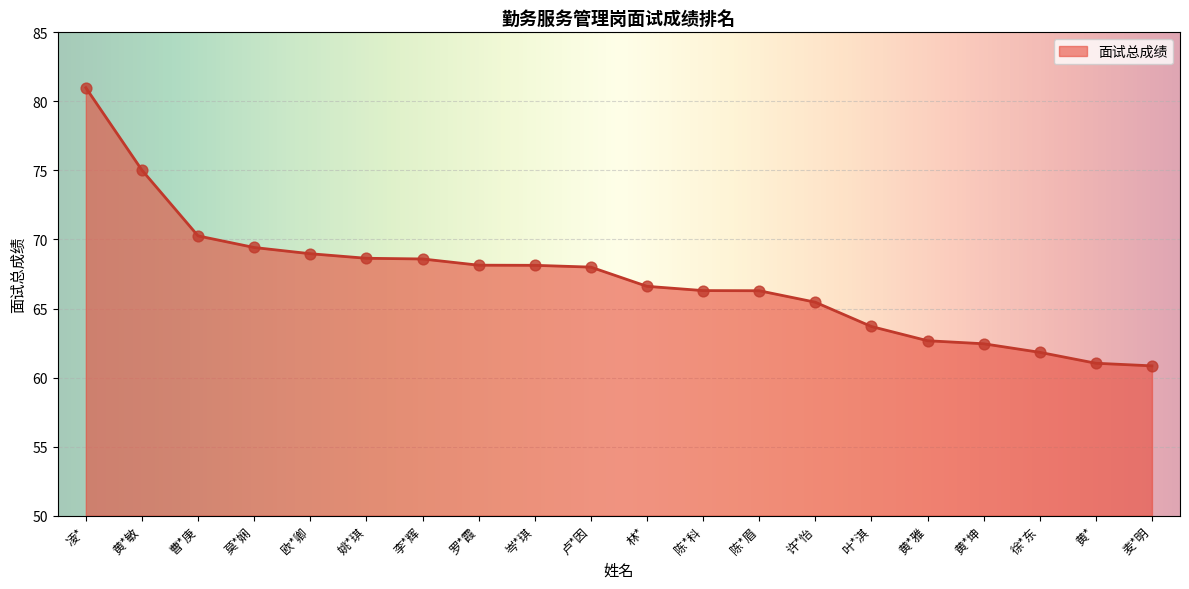

What is the change in value from 凌* to 徐*东?

-19.2